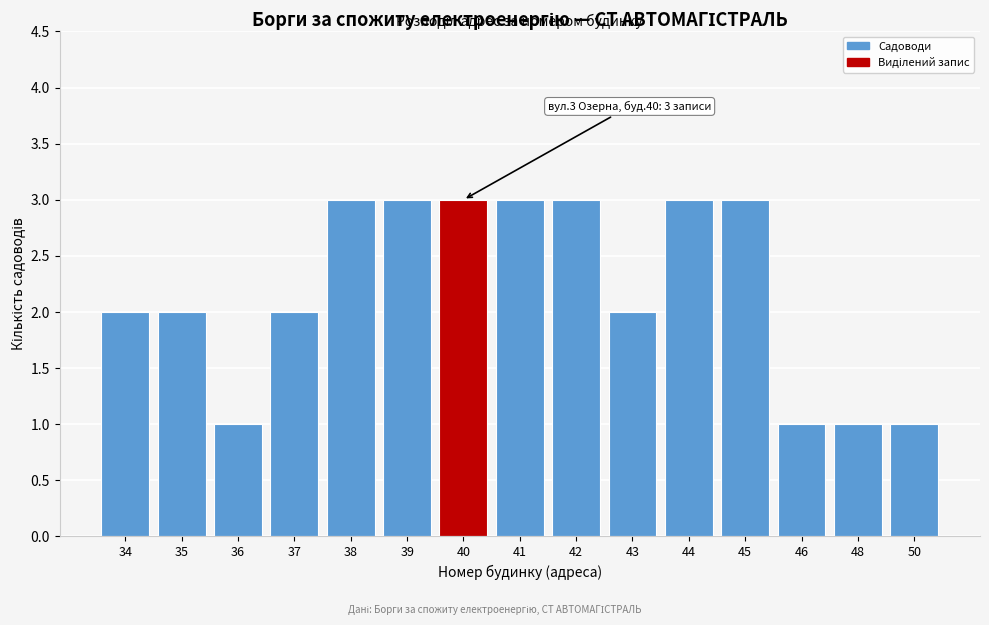

Reading right to left, extract all data points from this chart.

1	1	1	3	3	2	3	3	3	3	3	2	1	2	2